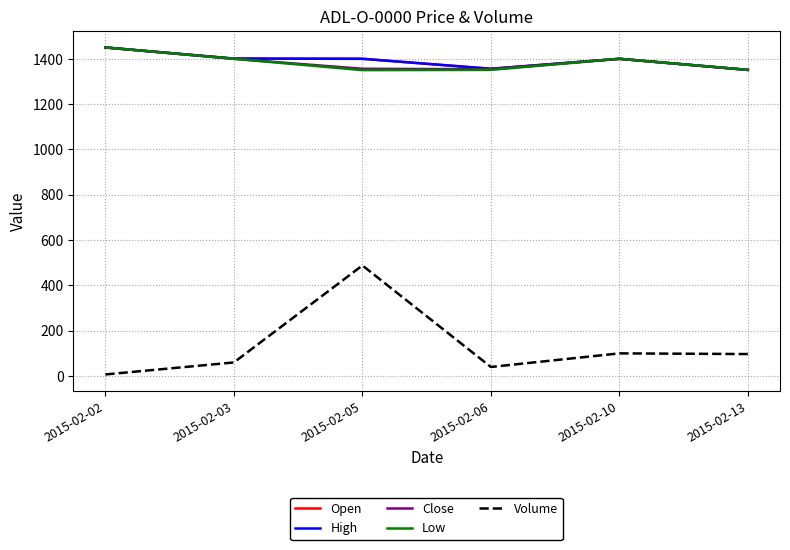

Does the chart display data point markers on the line(s)?

No